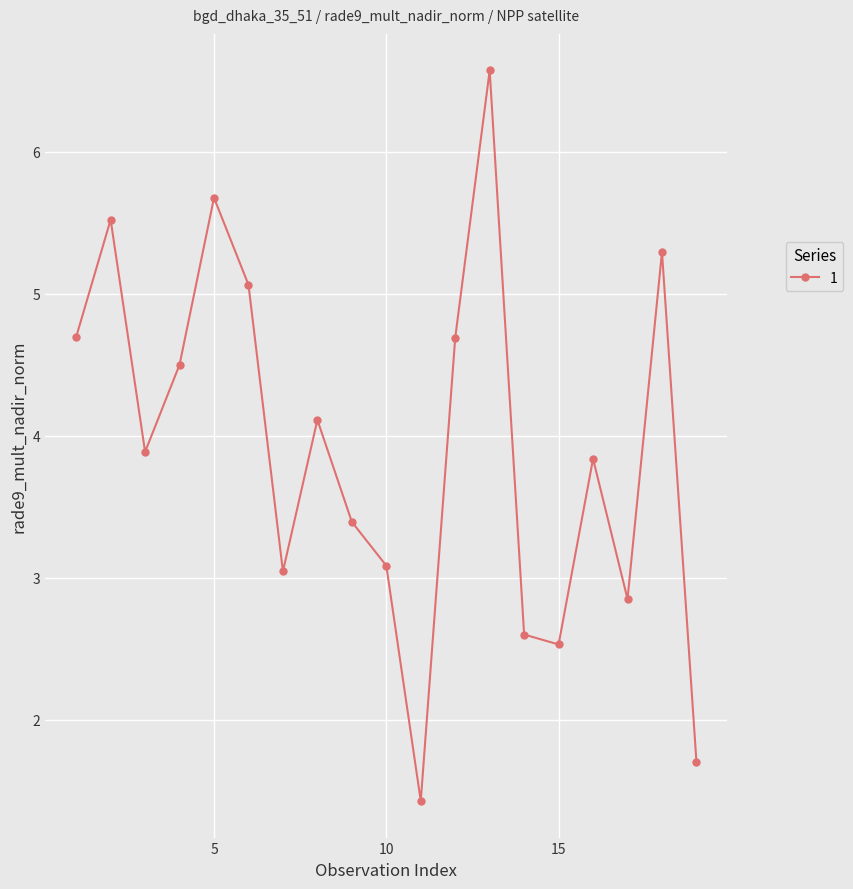

What is the sum of all values?

74.5